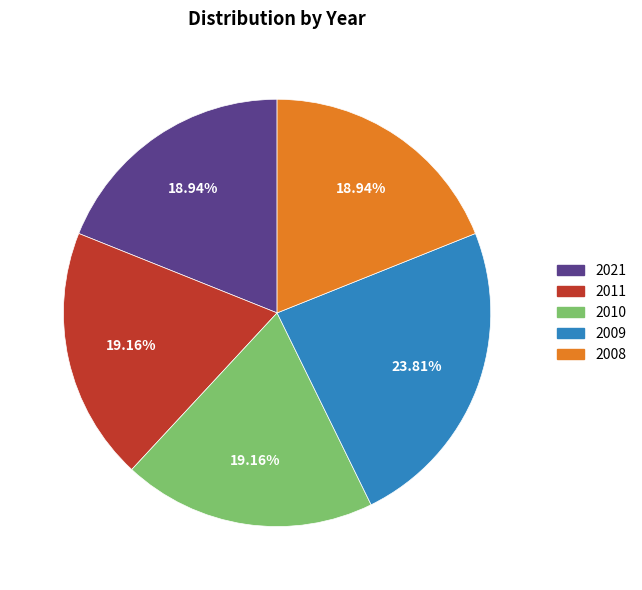

Approximately how many times larger is the value at 2008 compared to 2009?

0.8